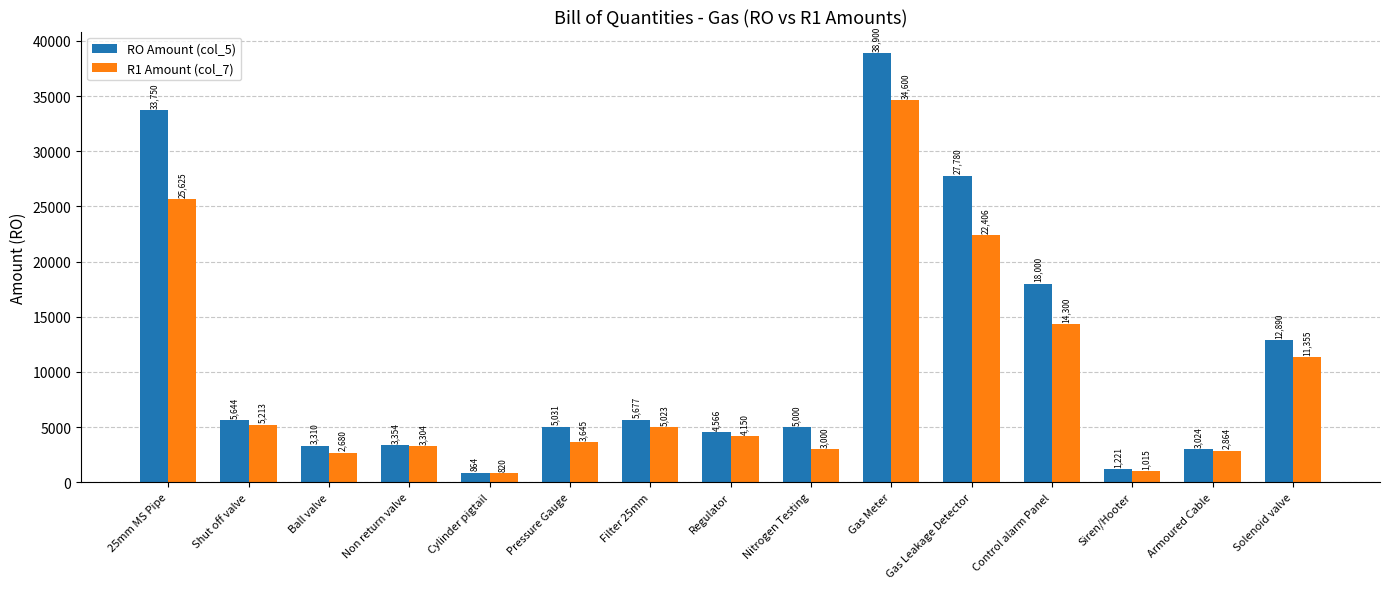

What is the average value of the RO Amount (col_5) series?

11267